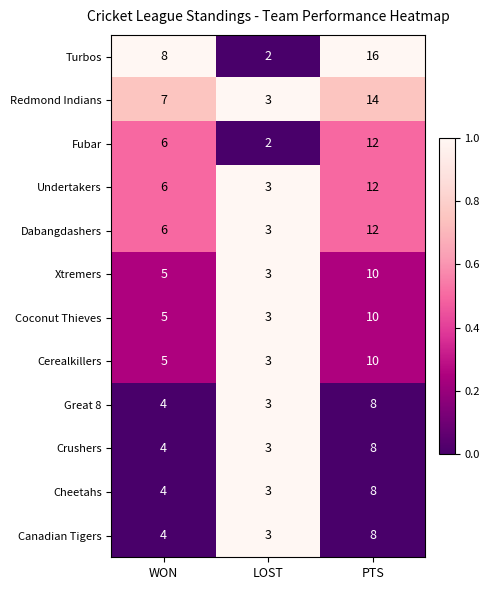

List the labels in order of Turbos value, largest first.

PTS, WON, LOST